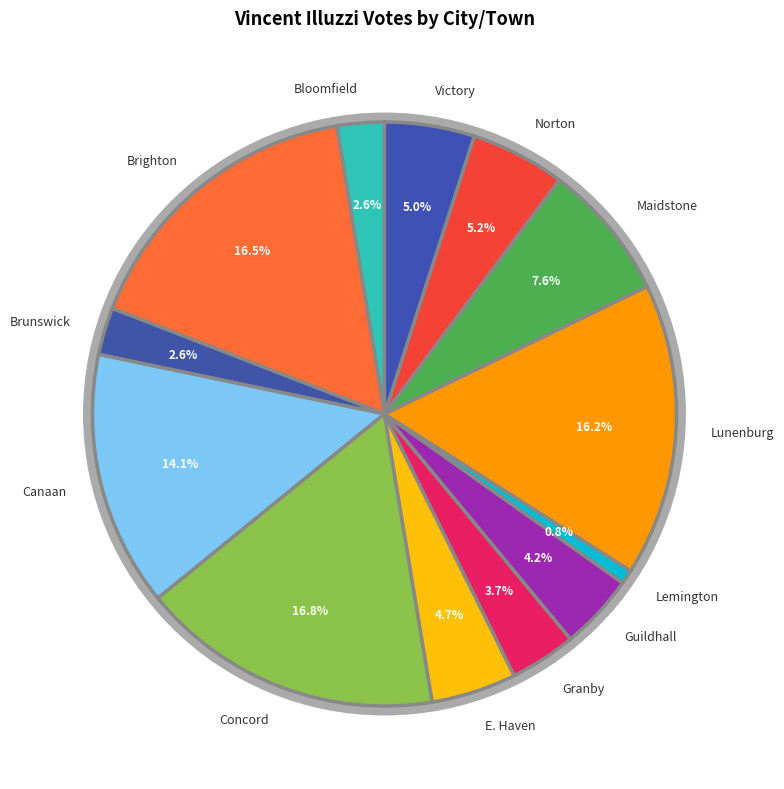

Does Canaan represent more than half of the total?

No